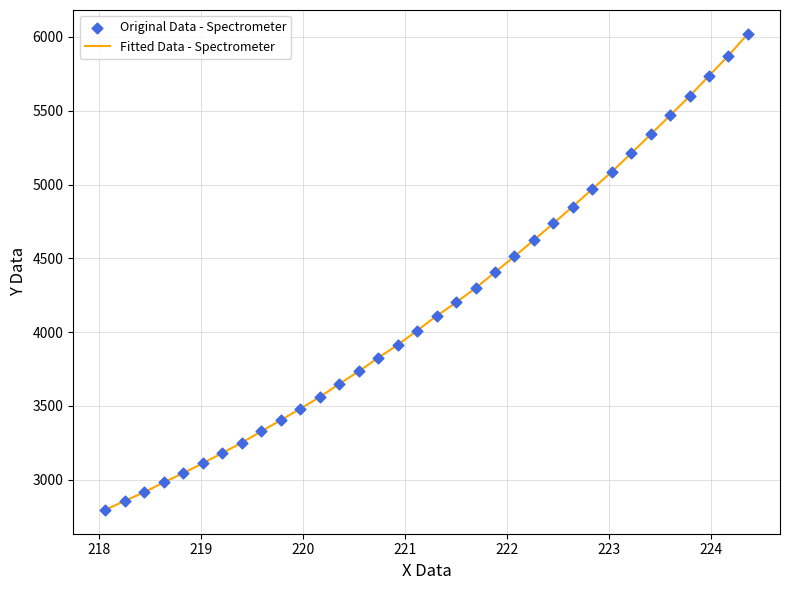

What is the greatest value displayed?

6021.6